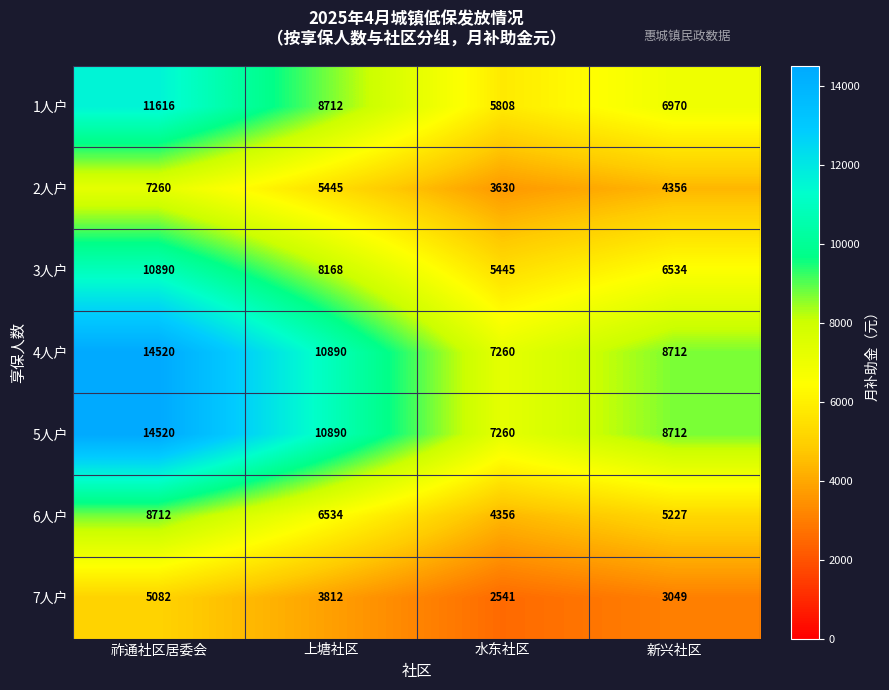

How many 7人户 values are between 3049 and 5082?

3